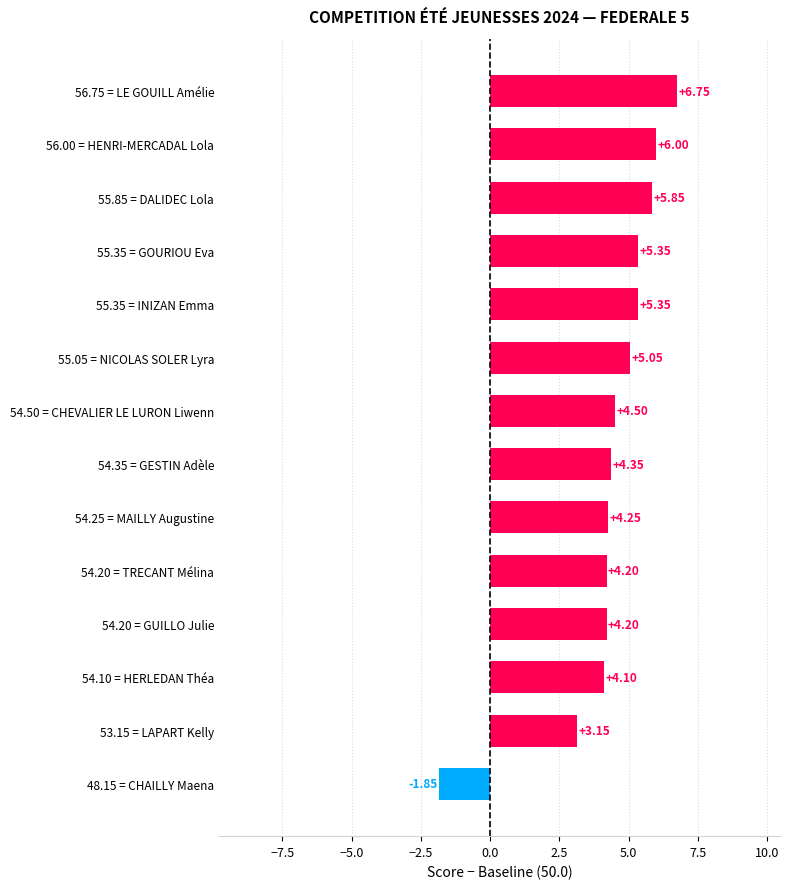

Approximately how many times larger is the value at 55.85 = DALIDEC Lola compared to 55.35 = INIZAN Emma?

1.1